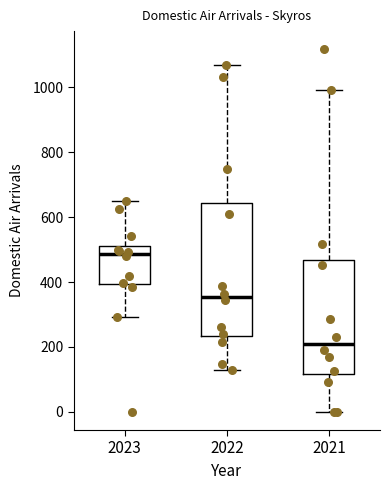

Where does the lower whisker of the box at x = 2021 end on the y-axis? The values are not printed on the chart, so give them approximately, as read against the axis.

0